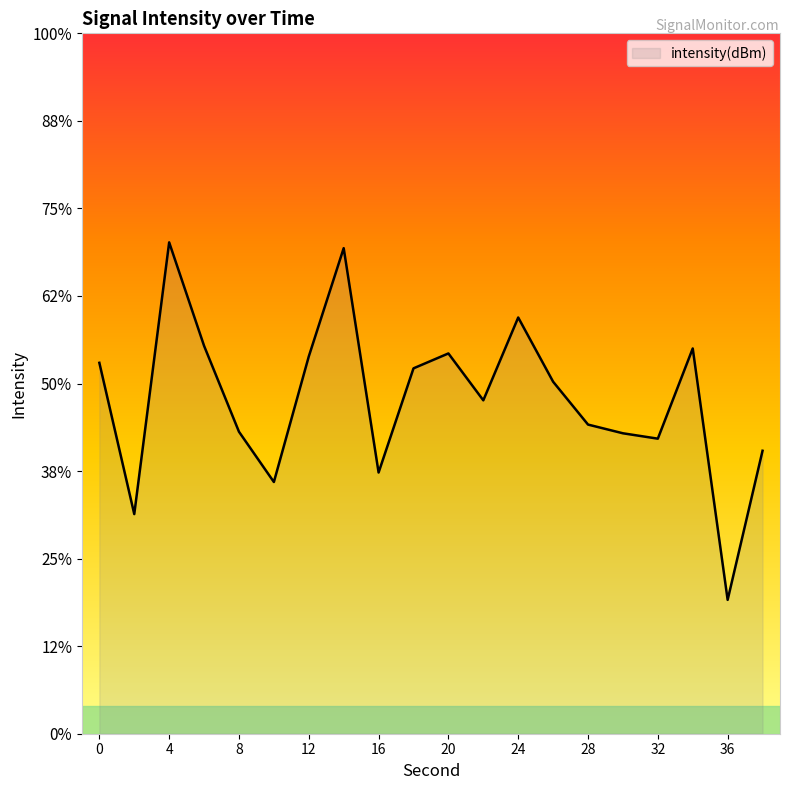

True or false: there are more than 0 points higher than both neighbors.

True